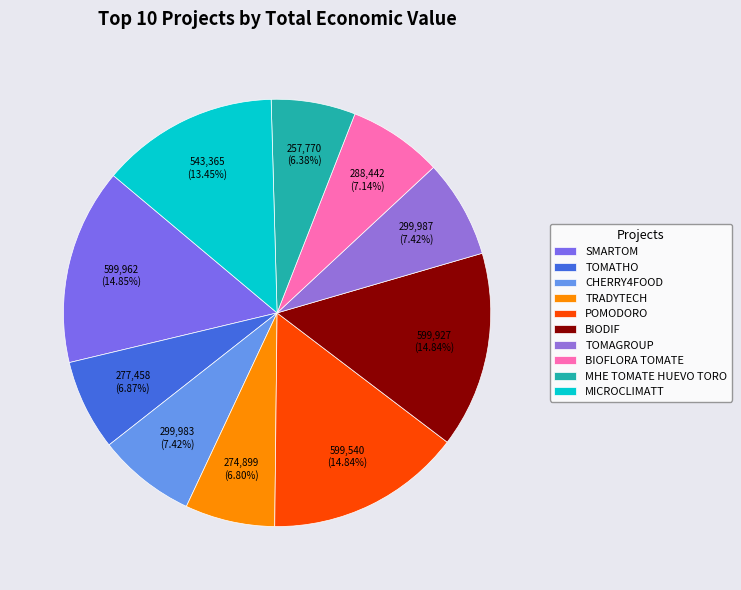

True or false: BIOFLORA TOMATE accounts for 7% of the total.

True